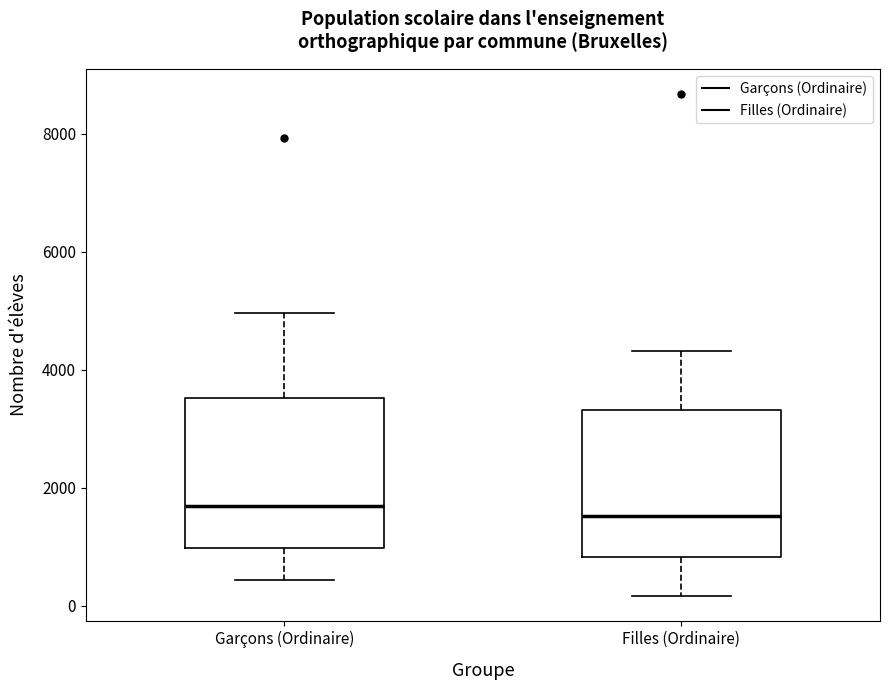

Reading left to right, transcribe this box plot: for each box, give where its median line is, the range the box spans, and where its two whiskers end, as read against the y-axis. The values are not printed on the chart, so give them approximately, as read against the axis.

Garçons (Ordinaire): median 1600, box 1000 to 3600, whiskers 400 to 5000
Filles (Ordinaire): median 1600, box 800 to 3400, whiskers 200 to 4400